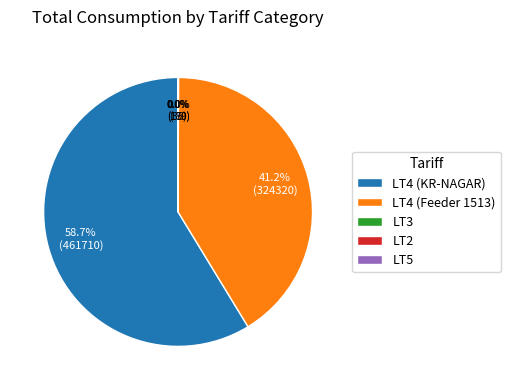

Which slice is the largest?

LT4 (KR-NAGAR)